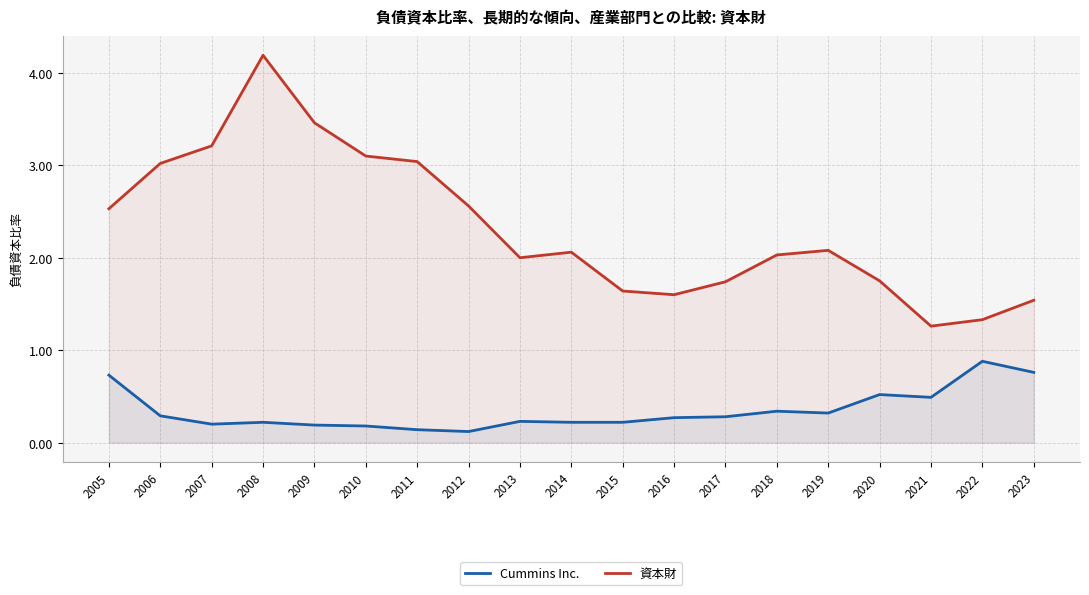

What is the sum of all Cummins Inc. values?

6.6